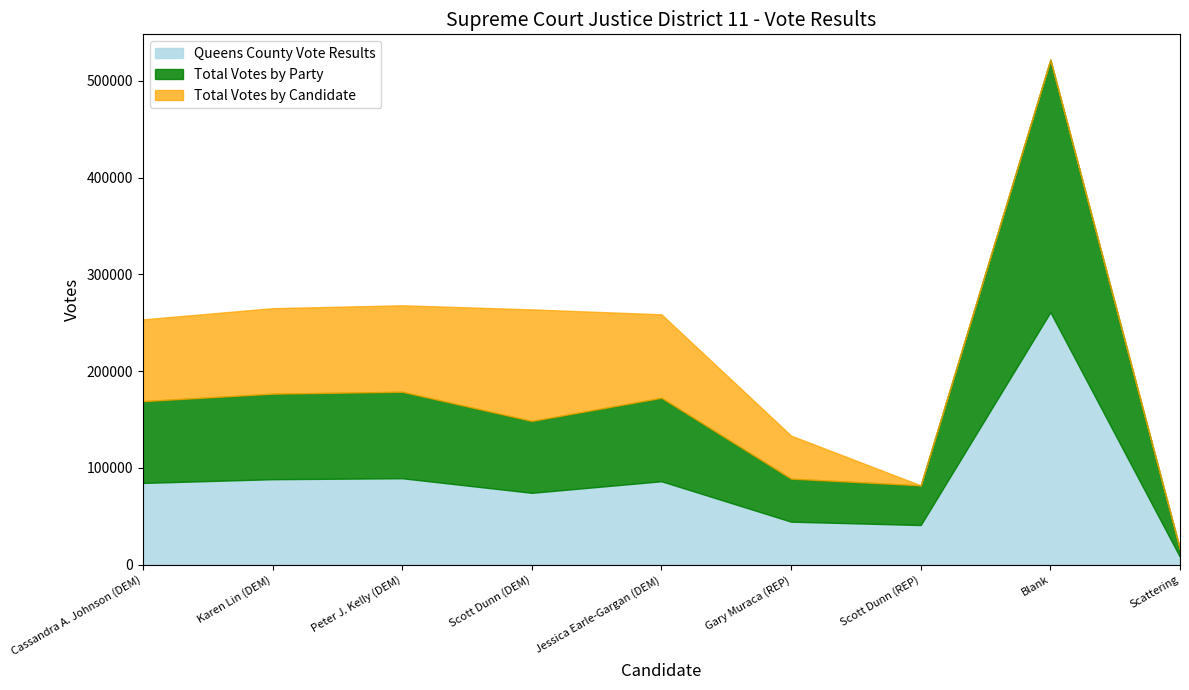

How many data points in Total Votes by Party are less than 84477?

4